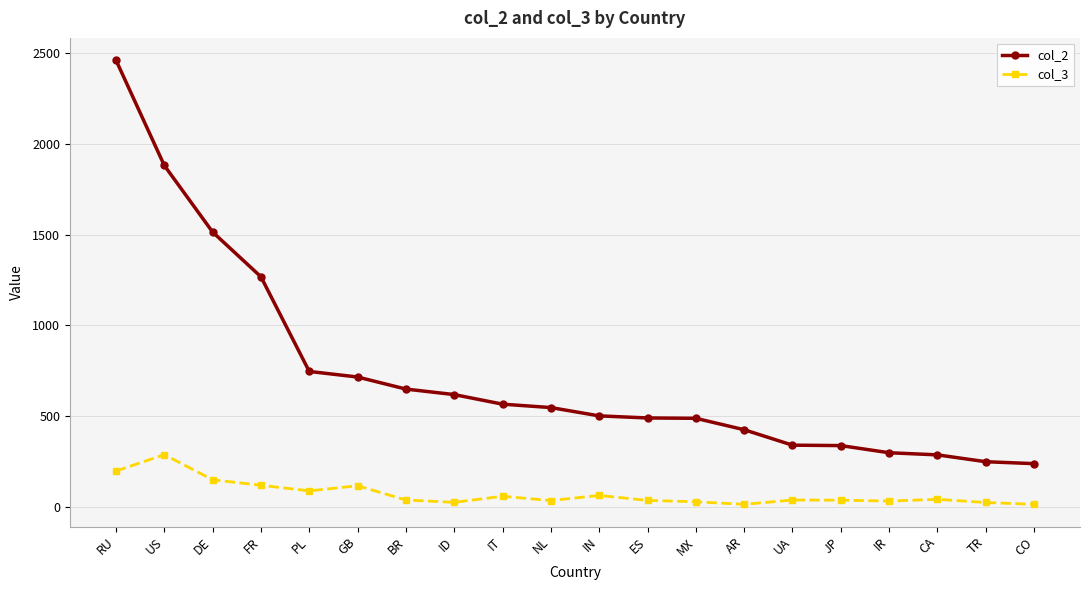

What is the total value across all series at PL?

833.6